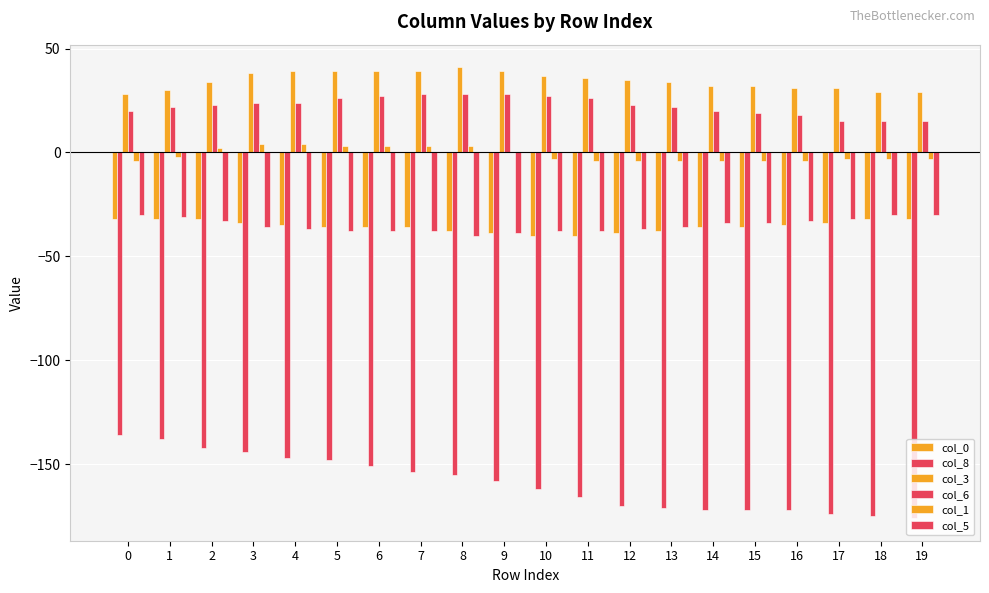

Reading left to right, list all the values displayed in this chart.

col_0: -32	-32	-32	-34	-35	-36	-36	-36	-38	-39	-40	-40	-39	-38	-36	-36	-35	-34	-32	-32
col_8: -136	-138	-142	-144	-147	-148	-151	-154	-155	-158	-162	-166	-170	-171	-172	-172	-172	-174	-175	-176
col_3: 28	30	34	38	39	39	39	39	41	39	37	36	35	34	32	32	31	31	29	29
col_6: 20	22	23	24	24	26	27	28	28	28	27	26	23	22	20	19	18	15	15	15
col_1: -4	-2	2	4	4	3	3	3	3	0	-3	-4	-4	-4	-4	-4	-4	-3	-3	-3
col_5: -30	-31	-33	-36	-37	-38	-38	-38	-40	-39	-38	-38	-37	-36	-34	-34	-33	-32	-30	-30